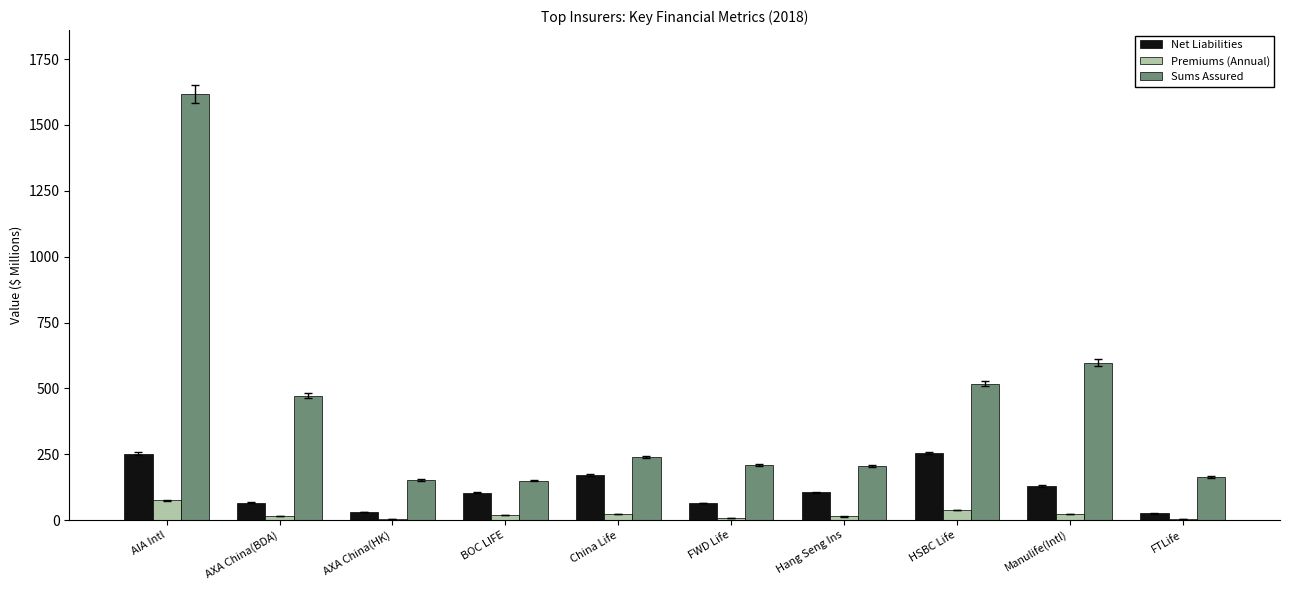

The value of Net Liabilities at FWD Life is 65.0. True or false?

True